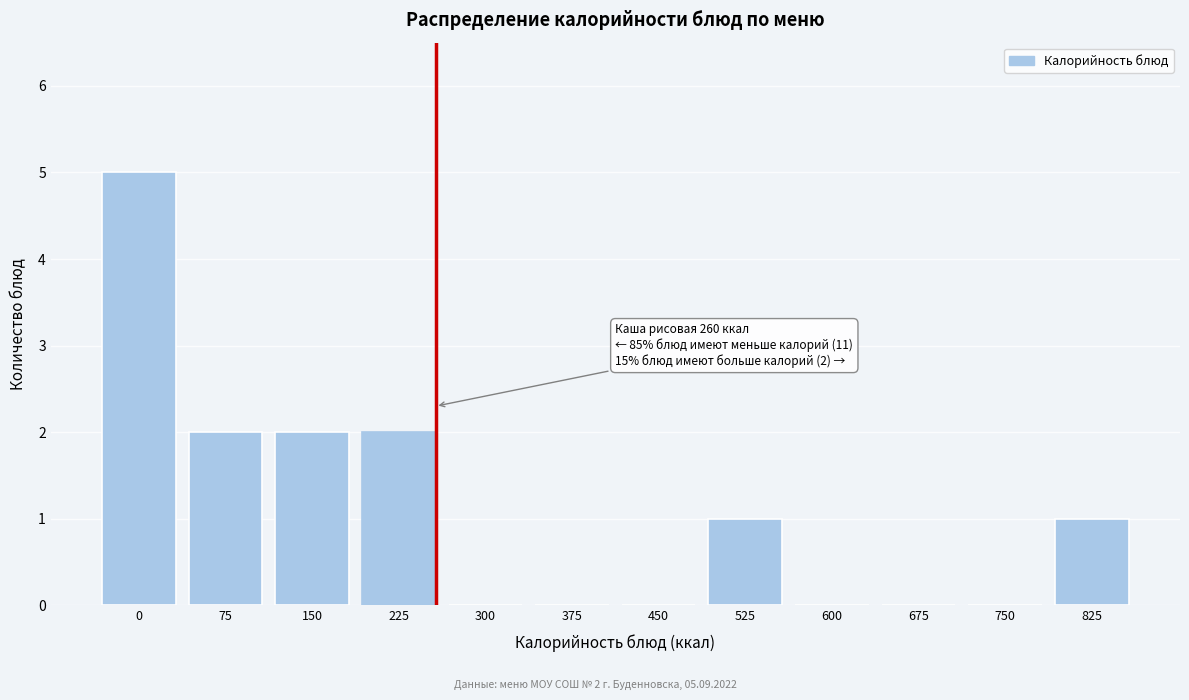

Reading left to right, extract all data points from this chart.

0=5	75=2	150=2	225=2	300=0	375=0	450=0	525=1	600=0	675=0	750=0	825=1